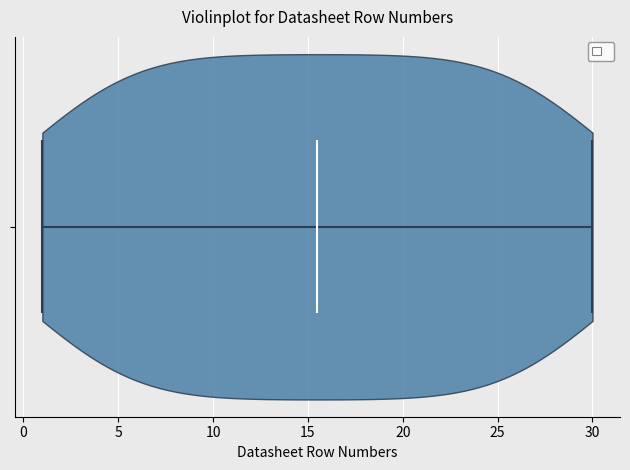

Read this violin plot against the x-axis: where its median line is, and the lowest and highest points the violin reaches. The values are not printed on the chart, so give them approximately, as read against the axis.

median line 15.5, lowest point 1.0, highest point 30.0